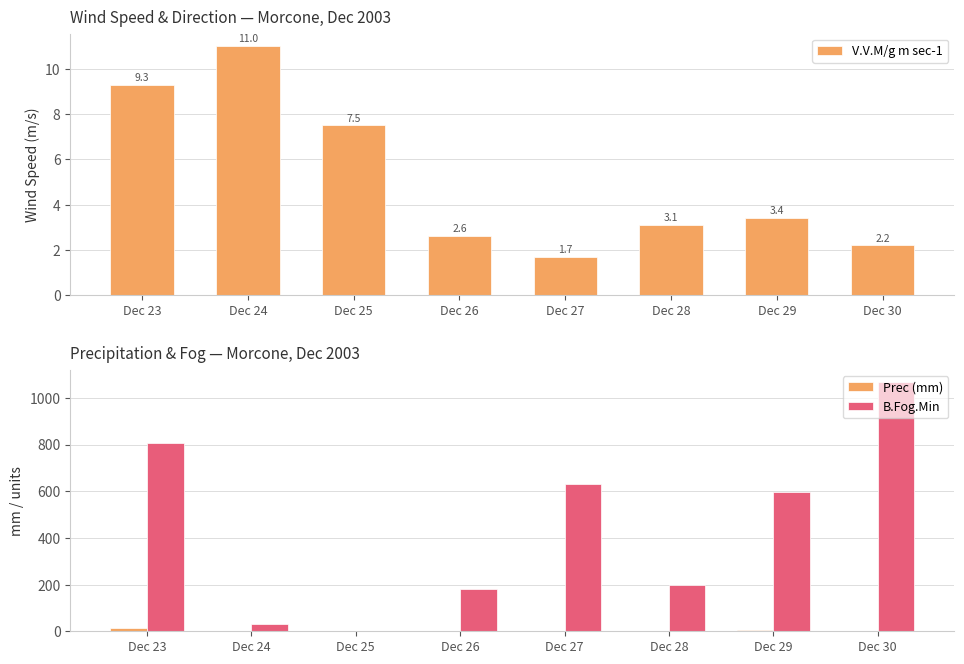

How many values in the Prec (mm) series exceed 0?

4